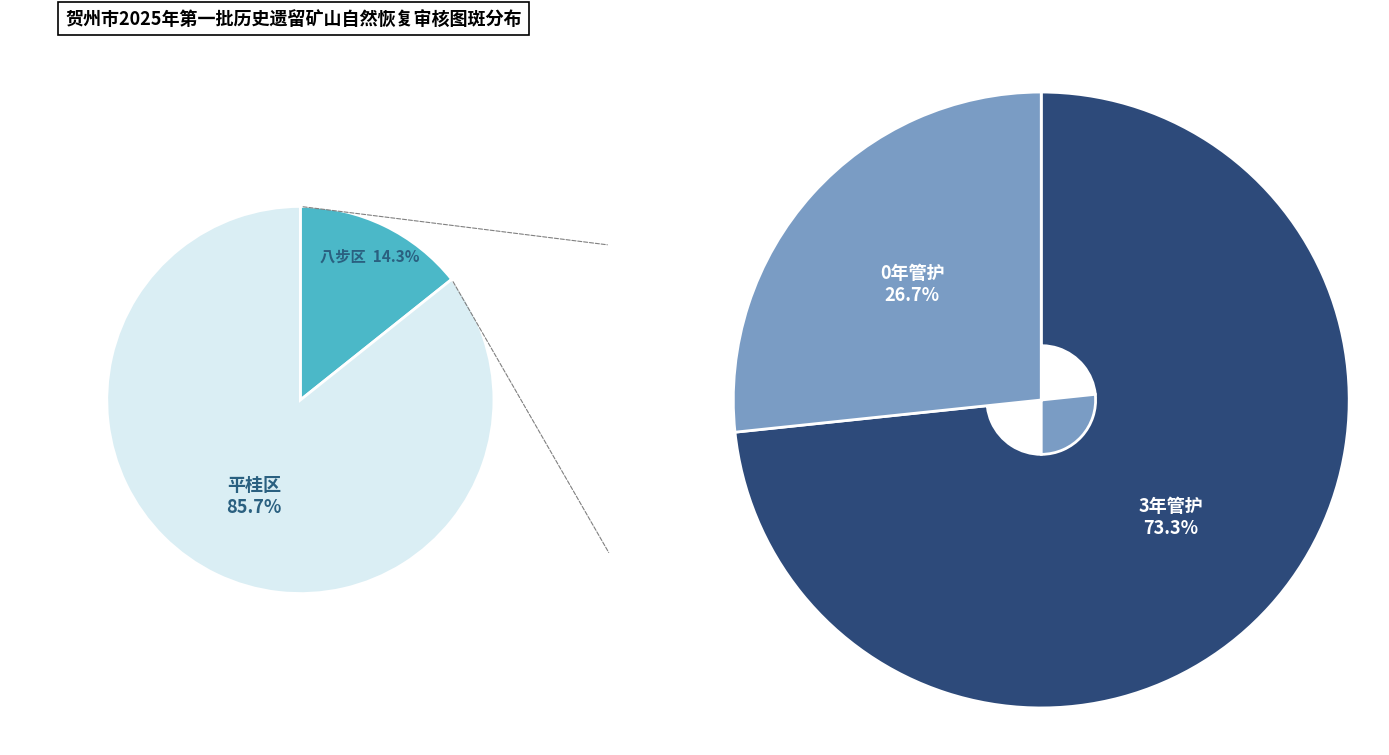

What is the smallest slice in the pie chart?

八步区